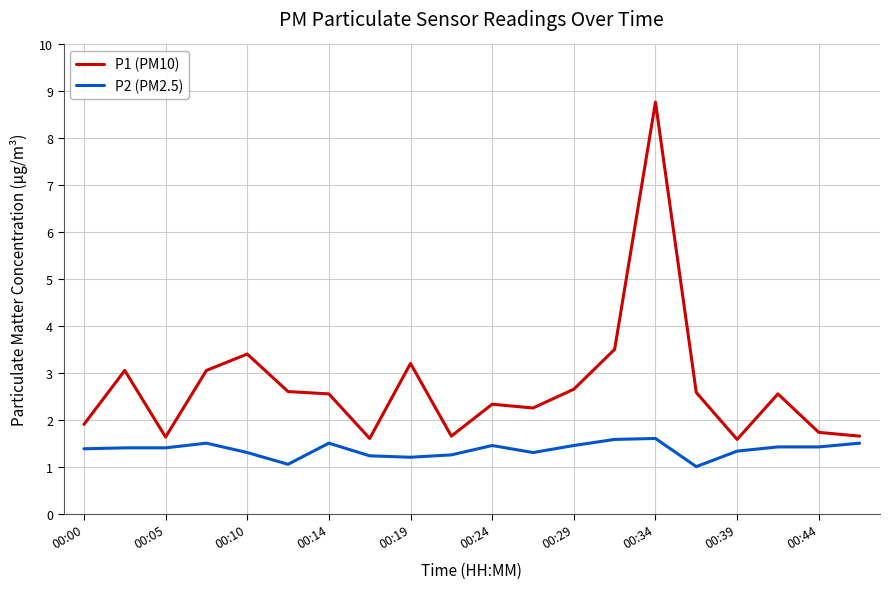

Rank the series by their average value, from highest to lowest.

P1 (PM10), P2 (PM2.5)